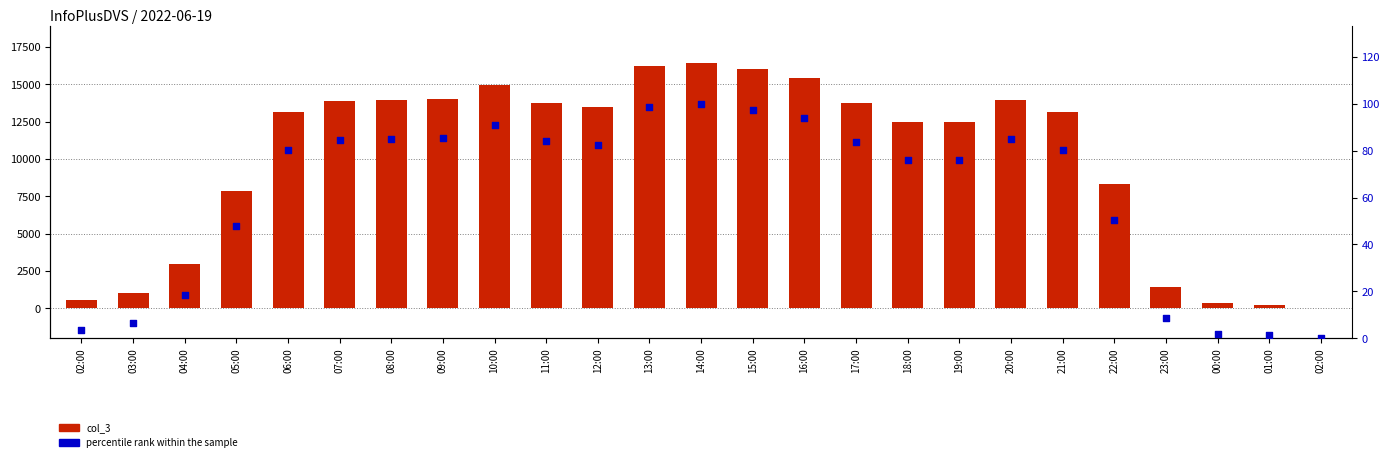

At how many categories does at least one series exceed 3279?

18